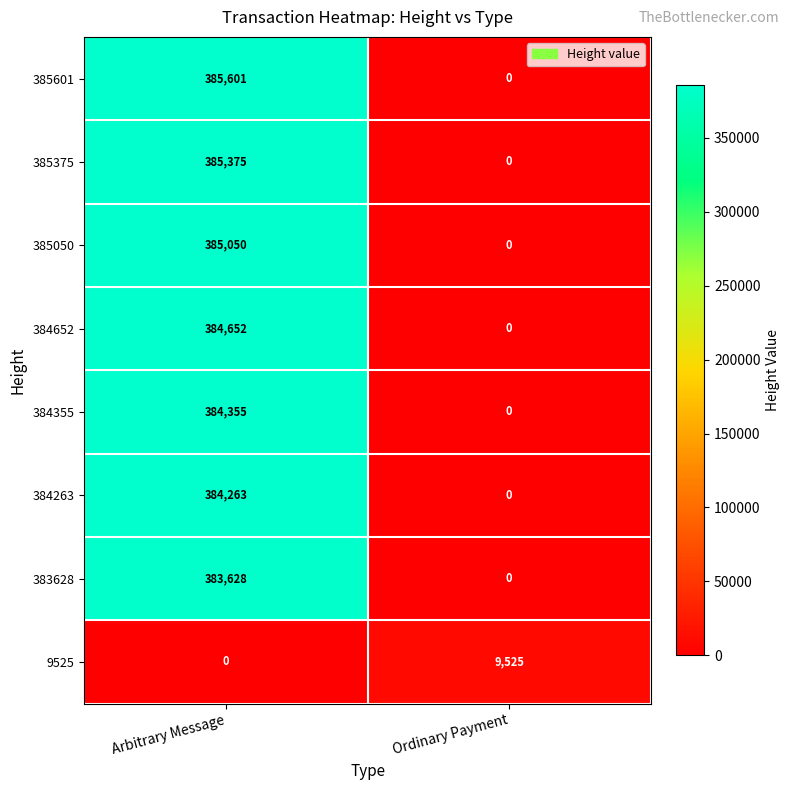

What is the difference between the highest and lowest values at Arbitrary Message?

385601